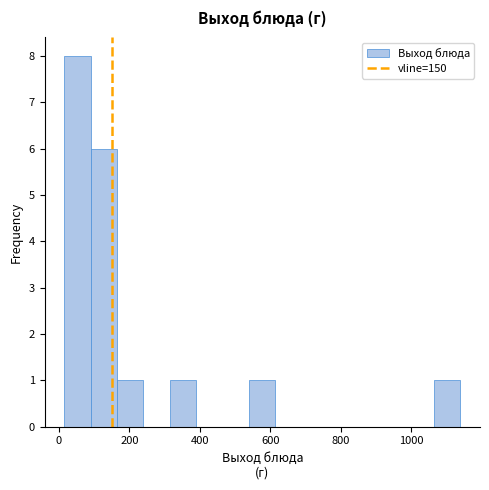

Around what value on the x-axis is the tallest bar? Give the approximate position of its centre, as read against the axis.

60